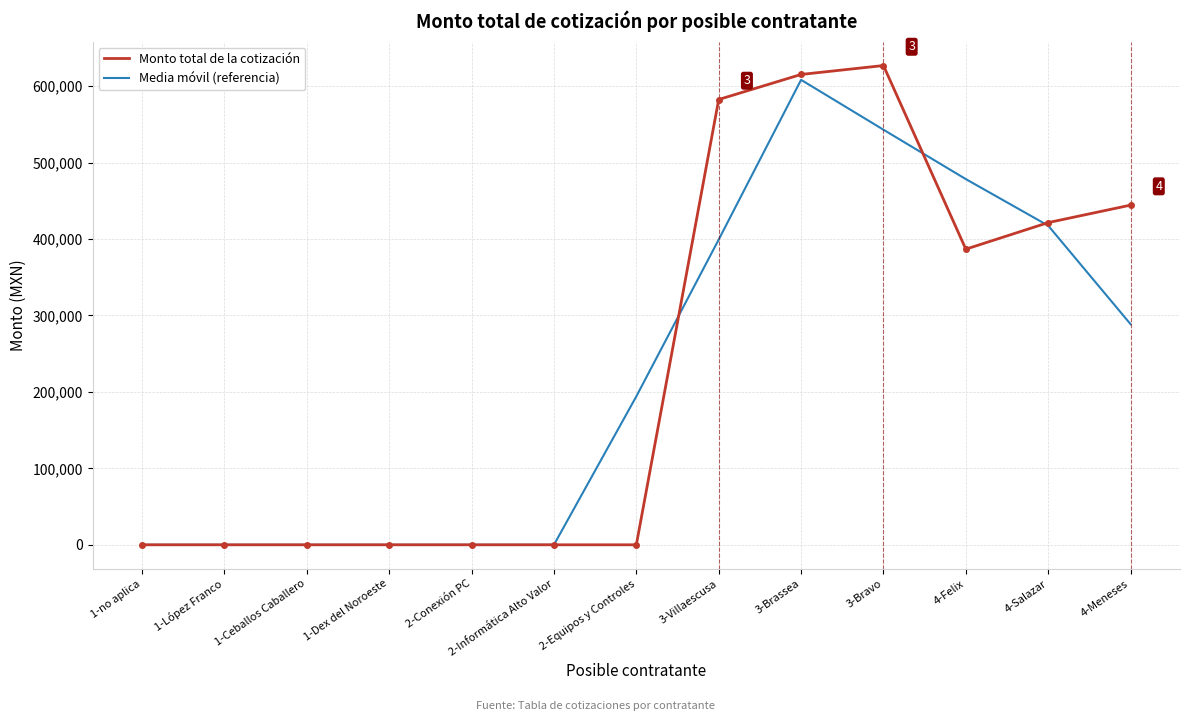

Reading right to left, list all the values displayed in this chart.

Monto total de la cotización: 4-Meneses=444400.0	4-Salazar=421520.0	4-Felix=386773.2	3-Bravo=627000.0	3-Brassea=615340.0	3-Villaescusa=582560.0	2-Equipos y Controles=0.0	2-Informática Alto Valor=0.0	2-Conexión PC=0.0	1-Dex del Noroeste=0.0	1-Ceballos Caballero=0.0	1-López Franco=0.0	1-no aplica=0.0
Media móvil (referencia): 4-Meneses=288640.0	4-Salazar=417564.4	4-Felix=478431.1	3-Bravo=543037.7	3-Brassea=608300.0	3-Villaescusa=399300.0	2-Equipos y Controles=194186.7	2-Informática Alto Valor=0.0	2-Conexión PC=0.0	1-Dex del Noroeste=0.0	1-Ceballos Caballero=0.0	1-López Franco=0.0	1-no aplica=0.0